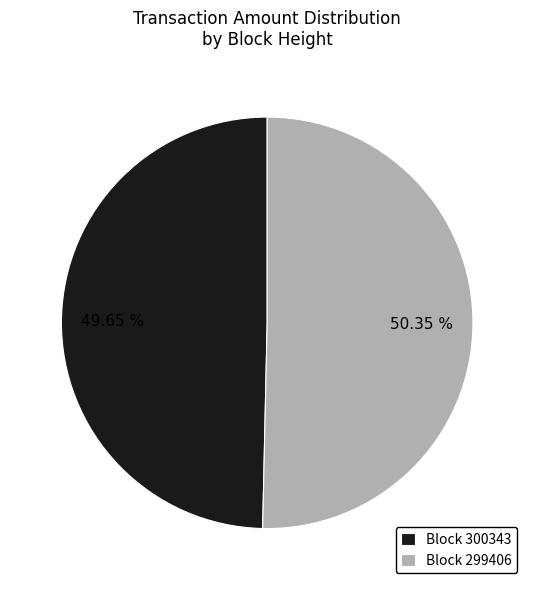

Is the sum of Block 300343 and Block 299406 greater than half?

Yes